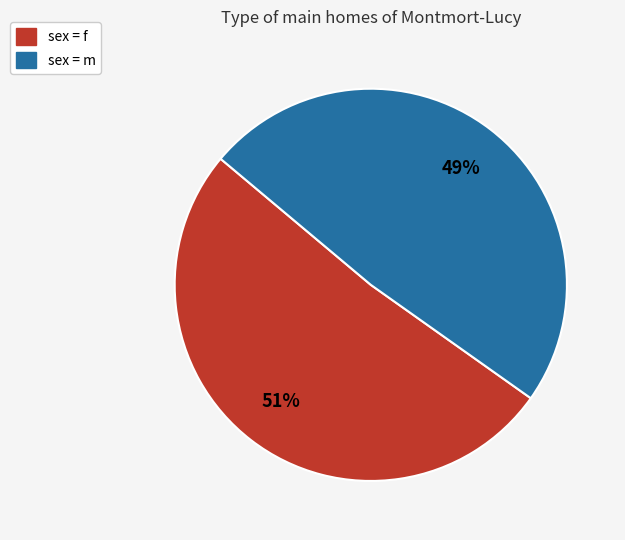

Is there a majority slice in this chart?

Yes